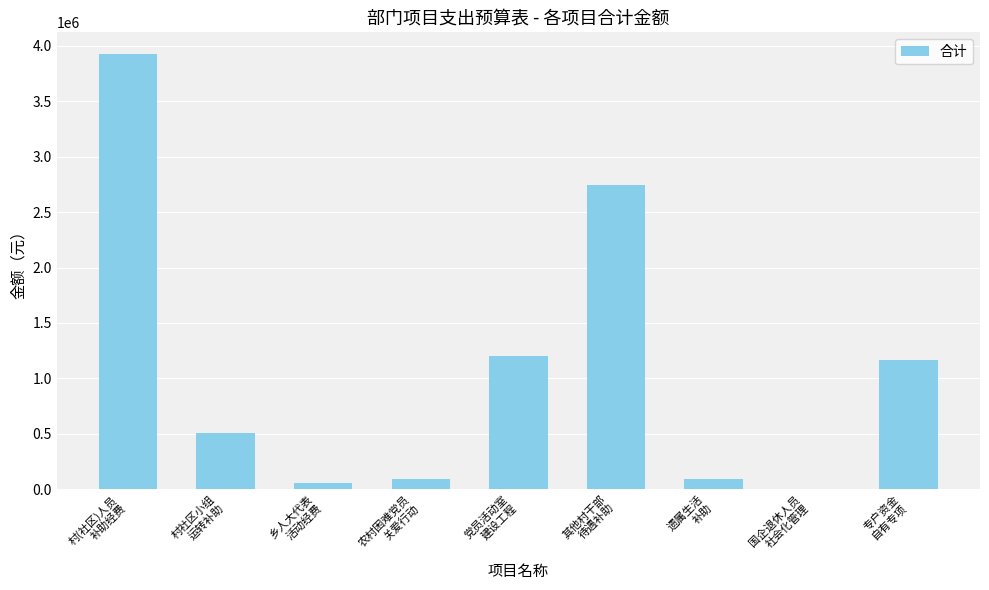

Count the number of categories in the chart.

9